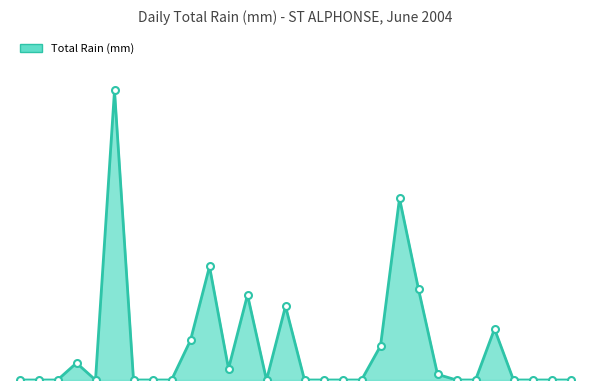

What is the maximum value shown in the chart?

10.2